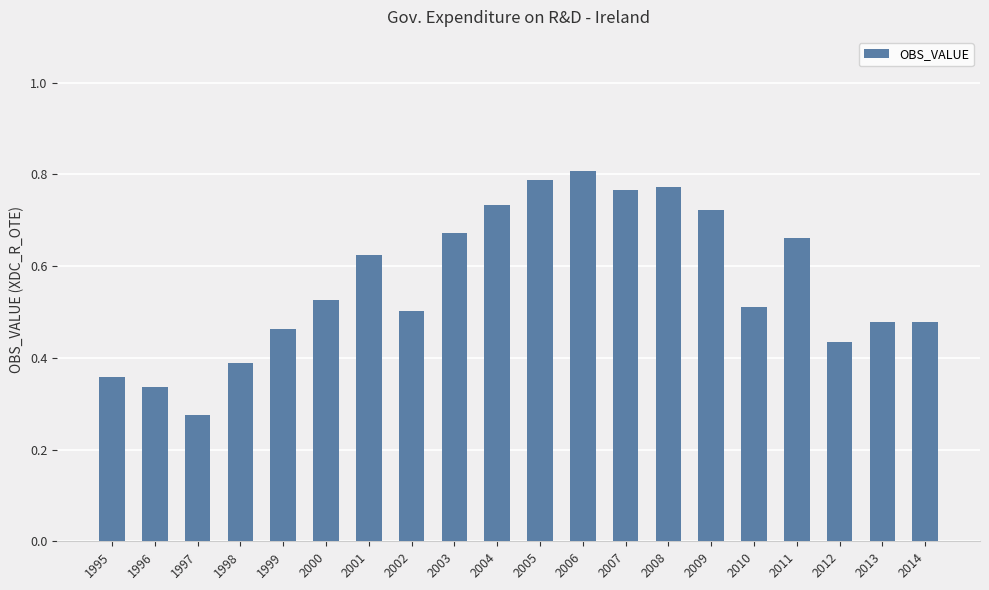

What is the sum of all values?

11.3